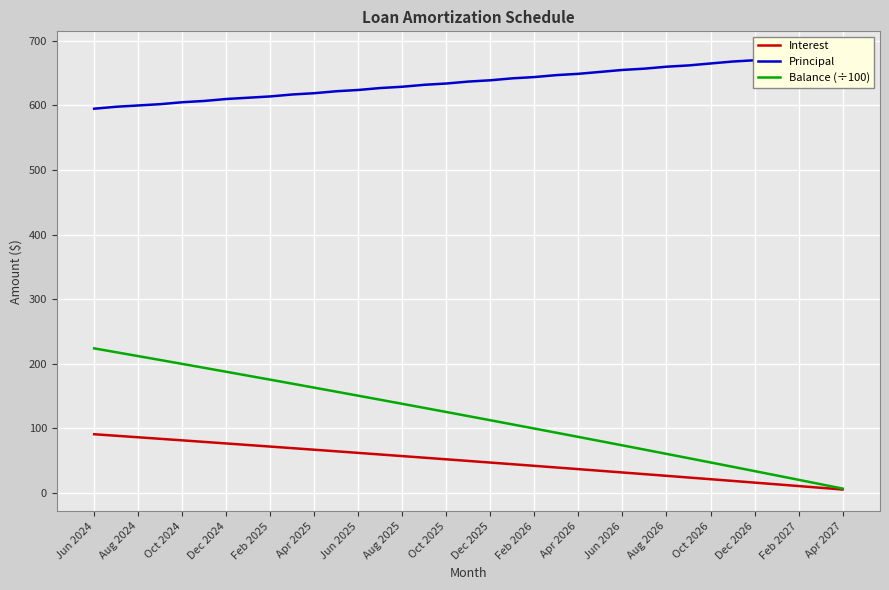

What is the value of the Balance (÷100) point at the 21st from the left?

99.8